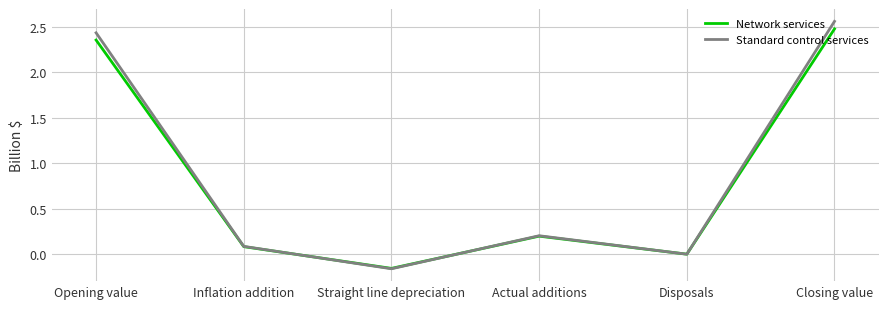

At which category is the sum across all series the highest?

Closing value